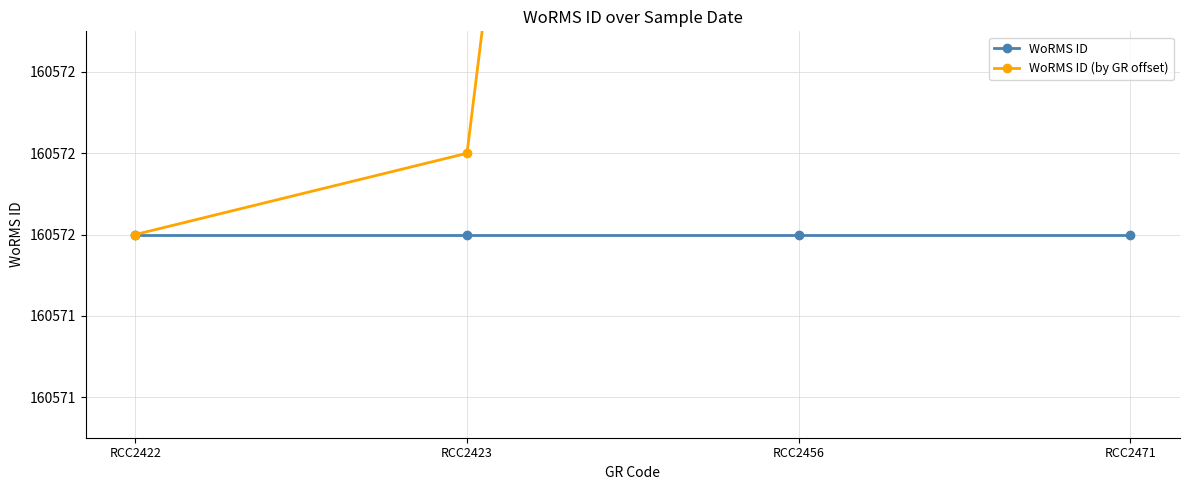

Which series changed the most between RCC2422 and RCC2423?

WoRMS ID (by GR offset)